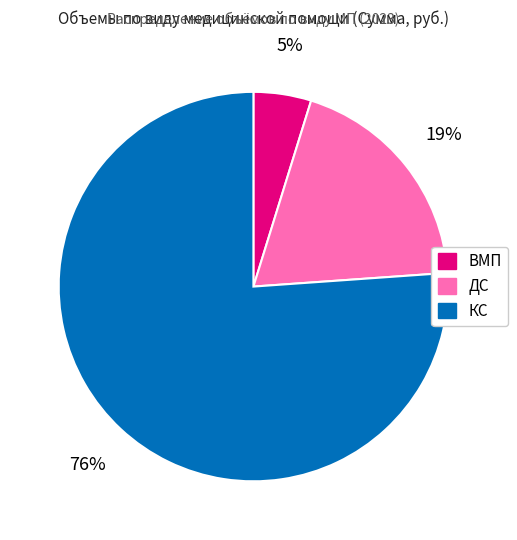

To the nearest percent, what portion does КС represent?

76%